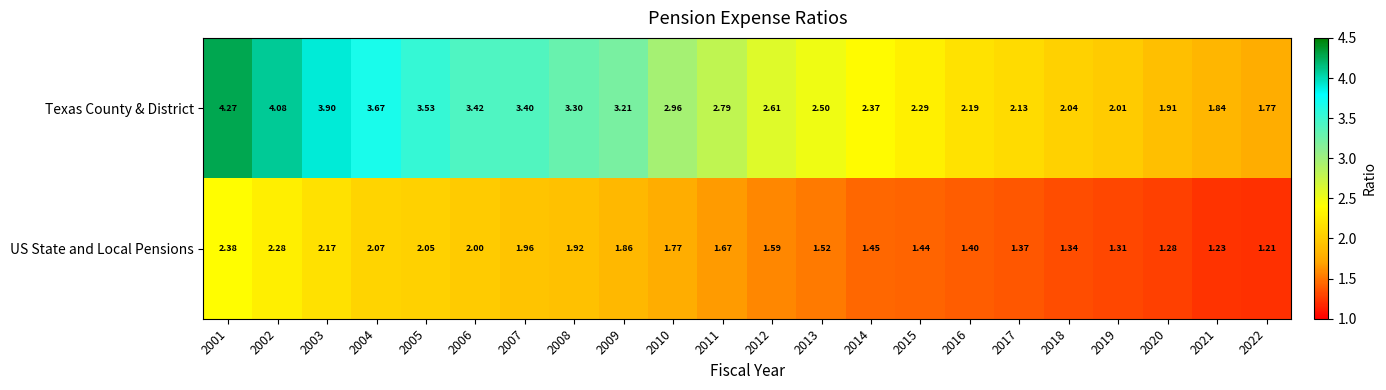

What is the difference between the highest and lowest values at 2014?

0.9